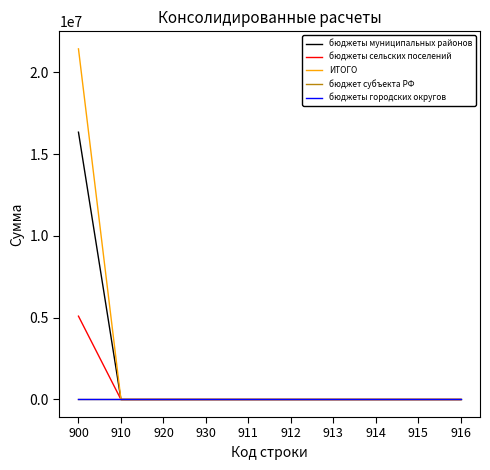

Does the chart display data point markers on the line(s)?

No